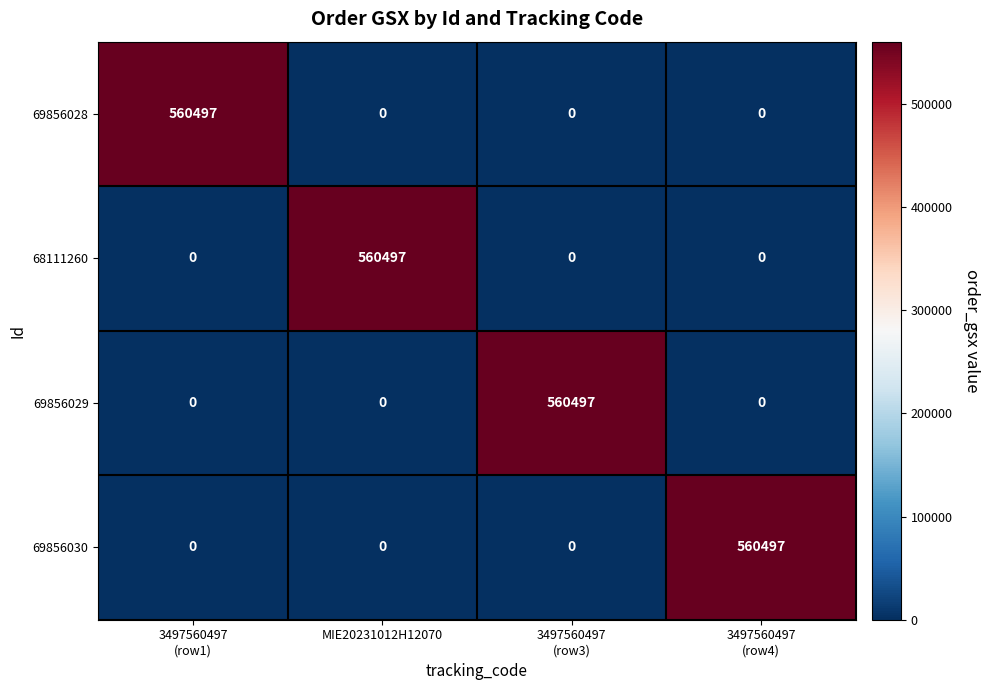

Reading left to right, extract all data points from this chart.

69856028: 560497	0	0	0
68111260: 0	560497	0	0
69856029: 0	0	560497	0
69856030: 0	0	0	560497